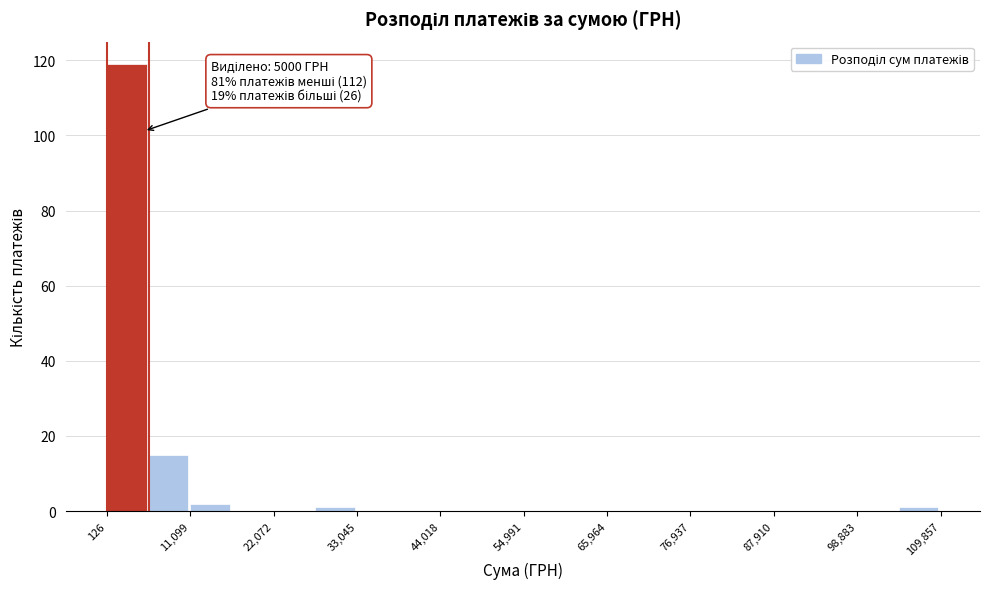

Around what value on the x-axis is the tallest bar? Give the approximate position of its centre, as read against the axis.

2000